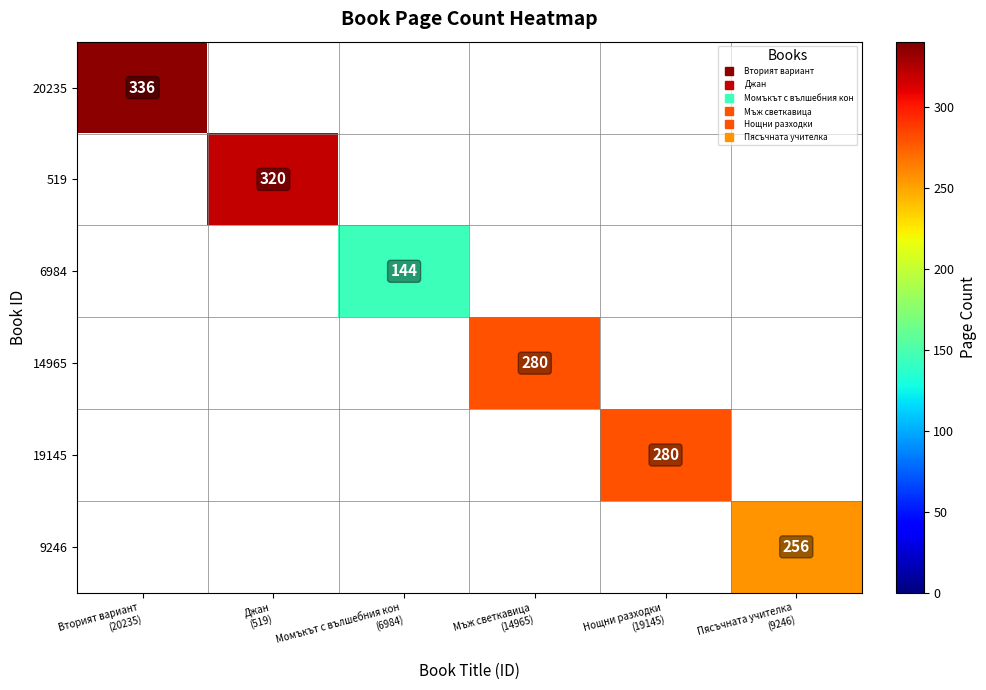

Is the value of 6984 at Нощни разходки (19145) greater than the value of 19145 at Нощни разходки (19145)?

No